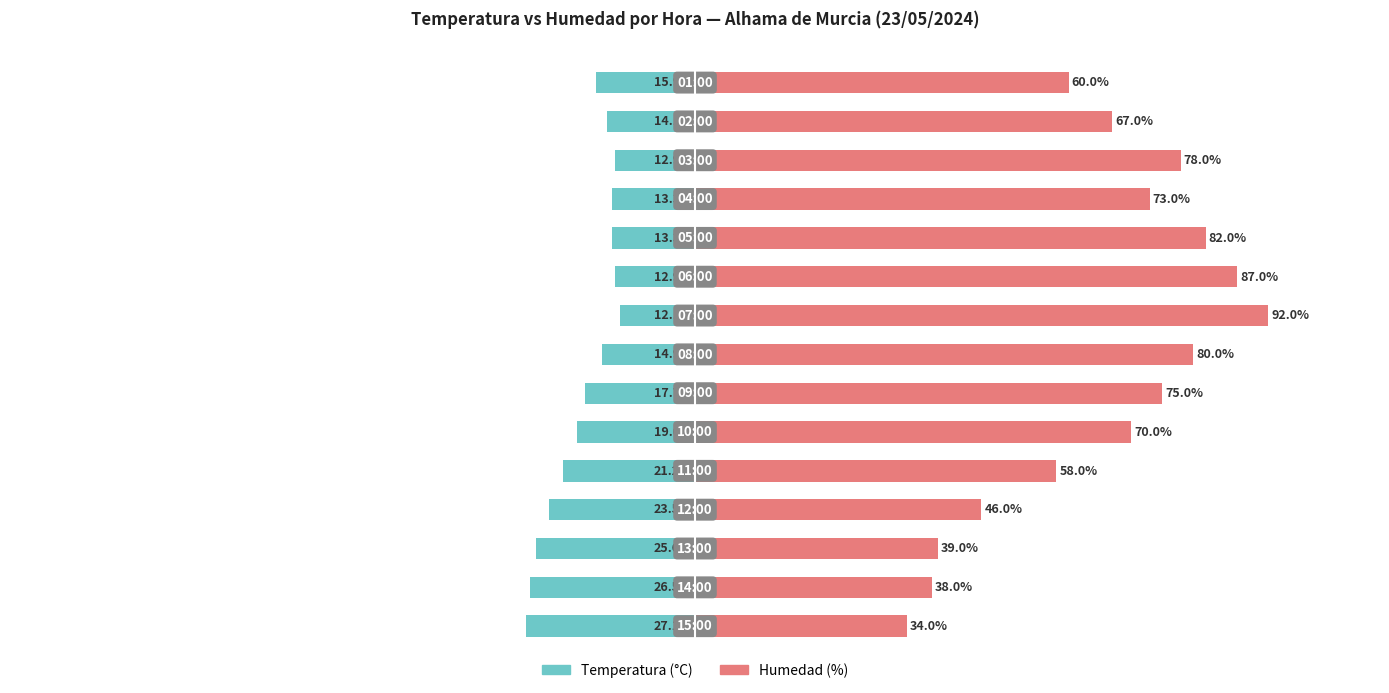

How many bars are there in total?

30